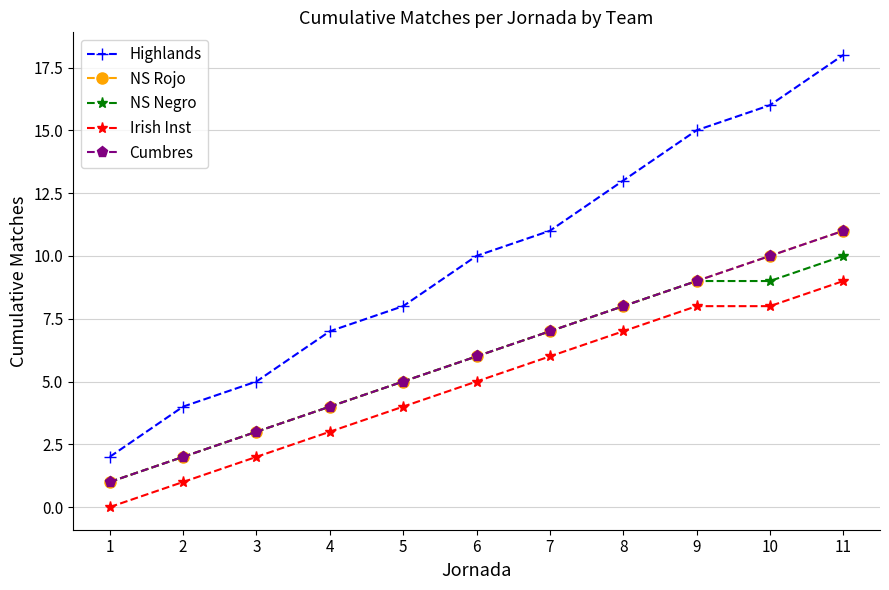

Does the chart have visible grid lines?

Yes